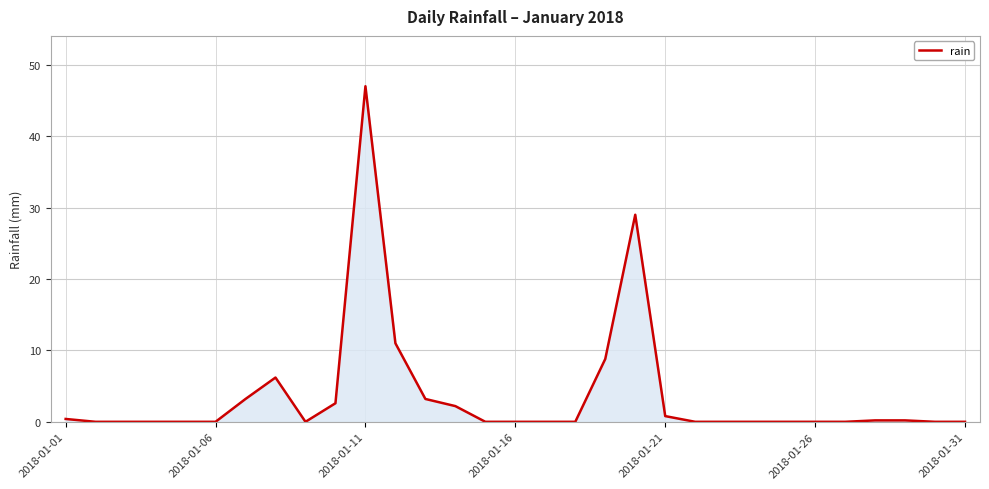

What is the greatest value displayed?

47.0